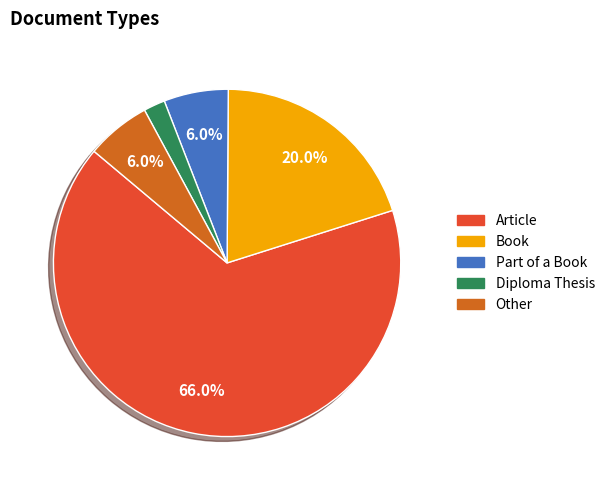

Which category has the smallest portion of the pie?

Diploma Thesis